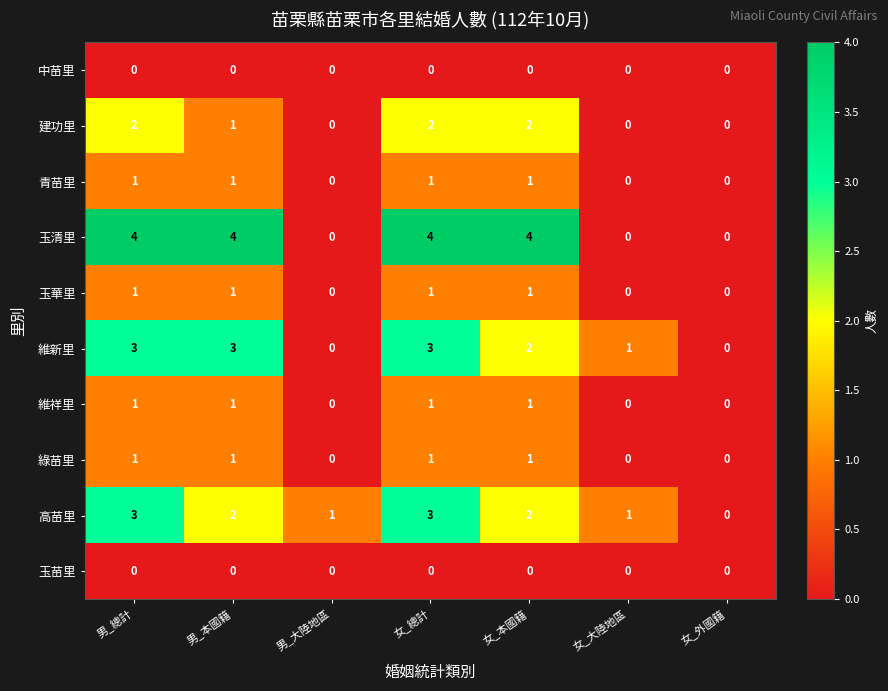

At how many categories does at least one series exceed 3?

4